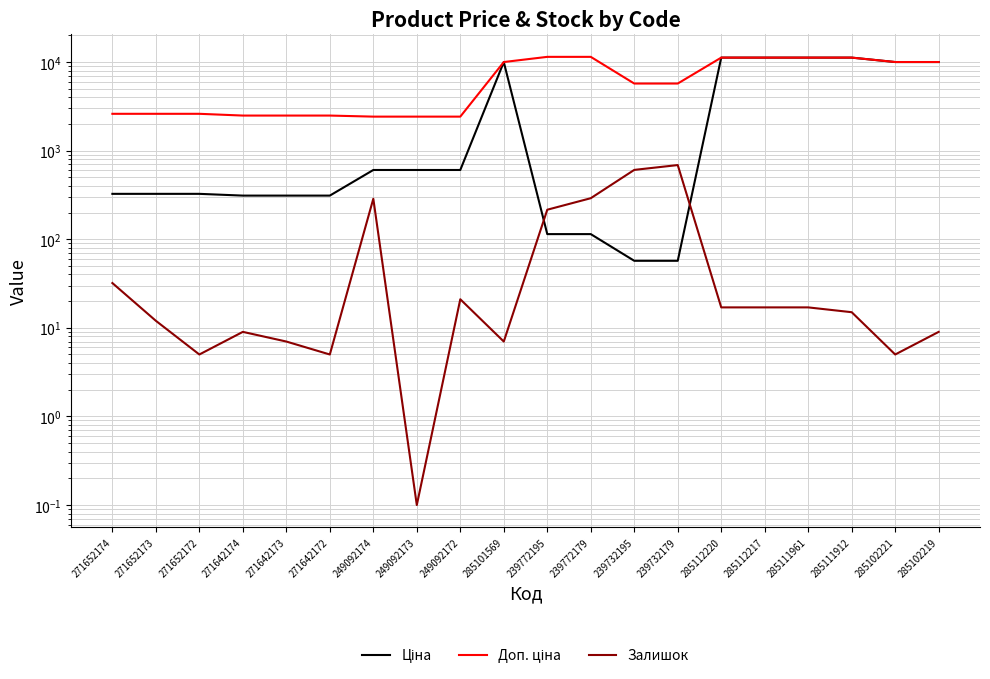

The Доп. ціна series shows 5864.5 at 285101569. True or false?

False